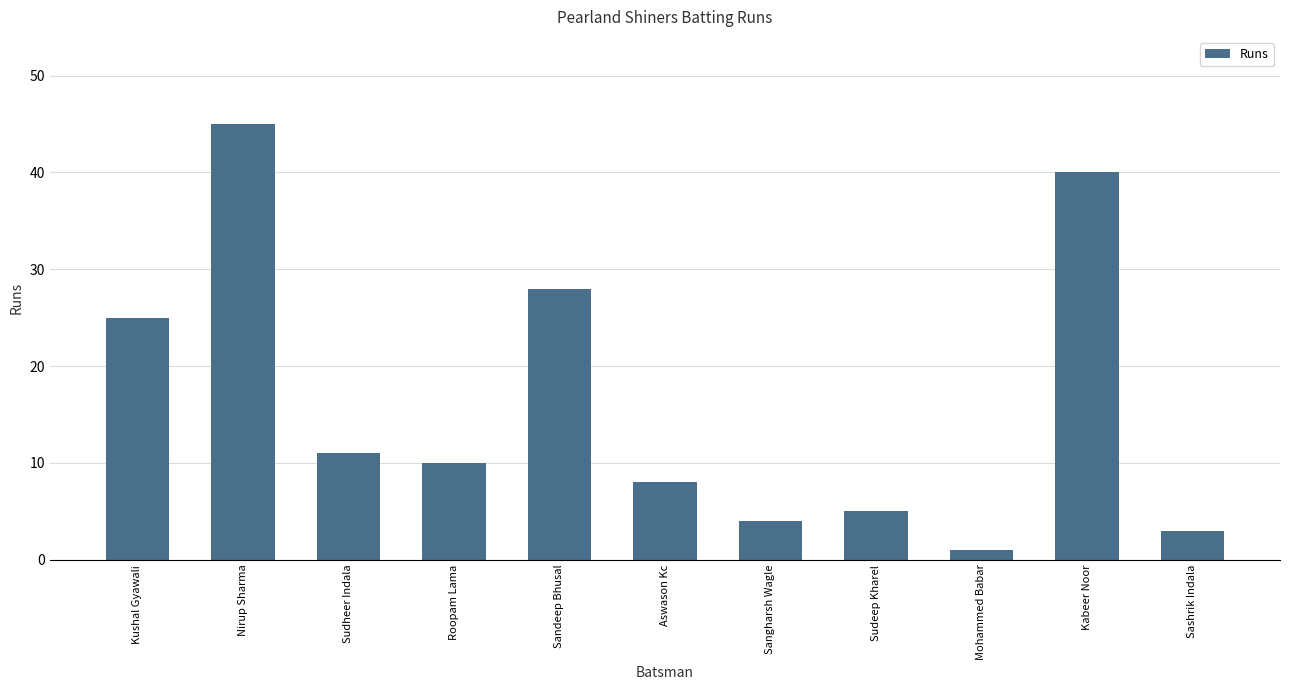

What is the difference between the maximum and minimum values?

44